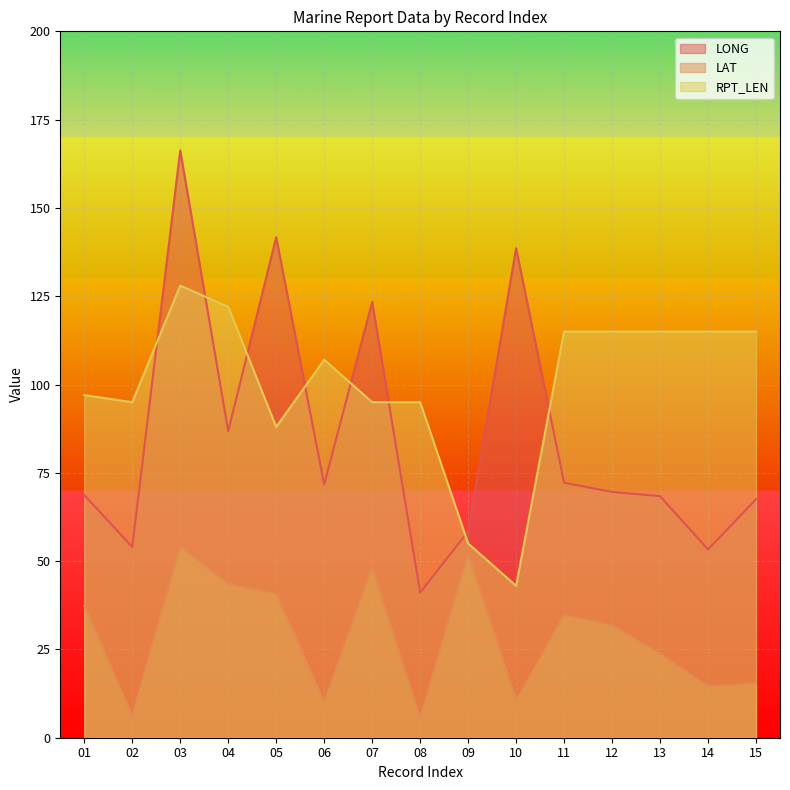

How many lines are shown in the chart?

3